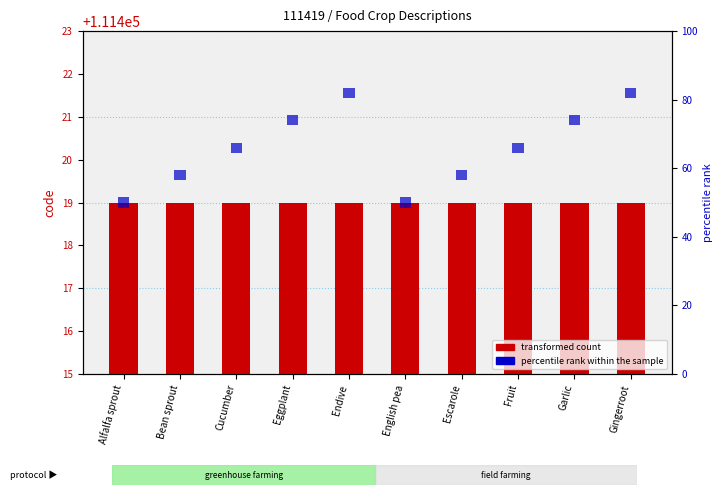

Are the bars grouped side by side (vs. stacked)?

Yes